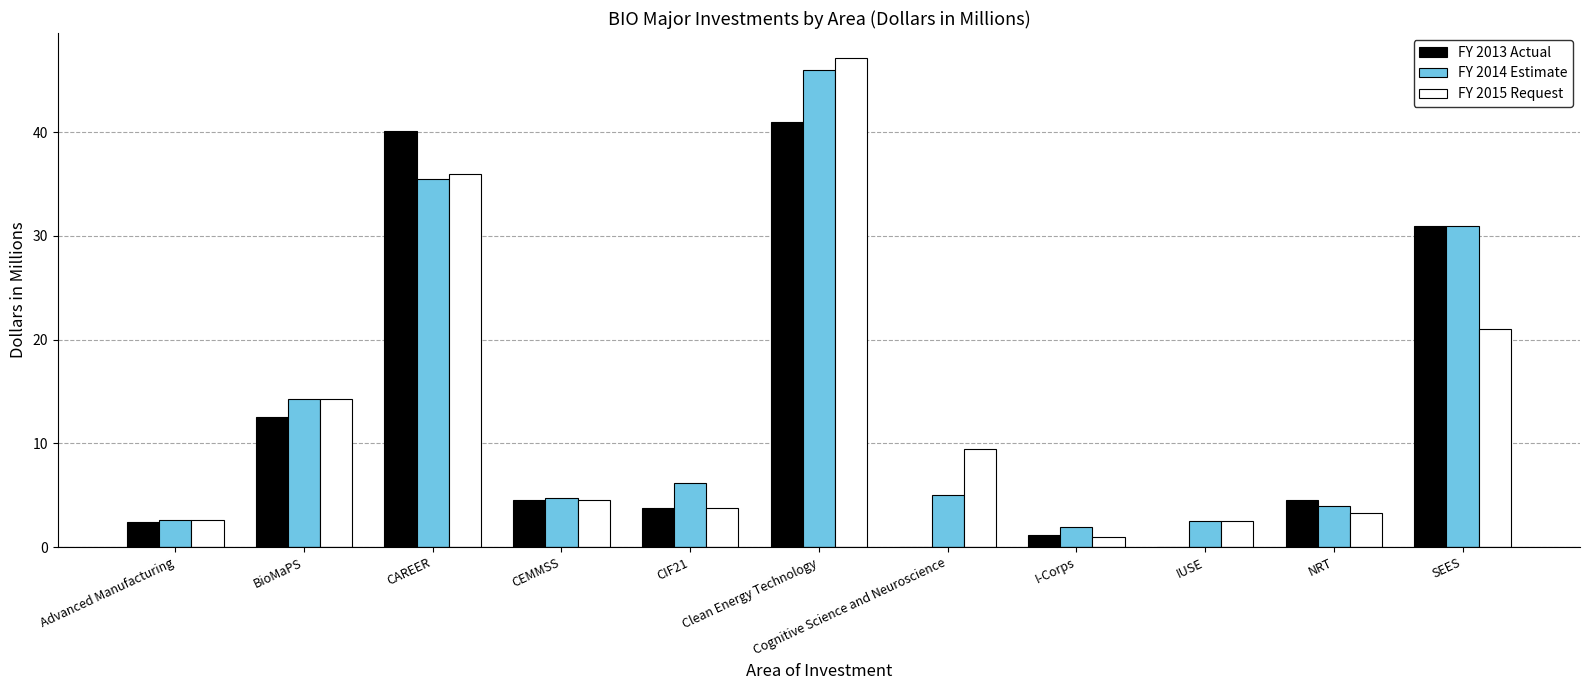

Is it true that FY 2013 Actual equals 0.0 at Cognitive Science and Neuroscience?

True